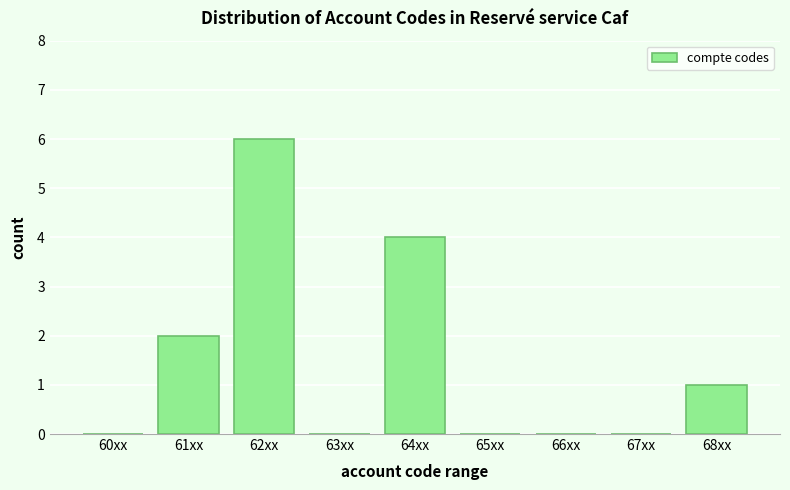

Reading left to right, extract all data points from this chart.

60xx=0	61xx=2	62xx=6	63xx=0	64xx=4	65xx=0	66xx=0	67xx=0	68xx=1